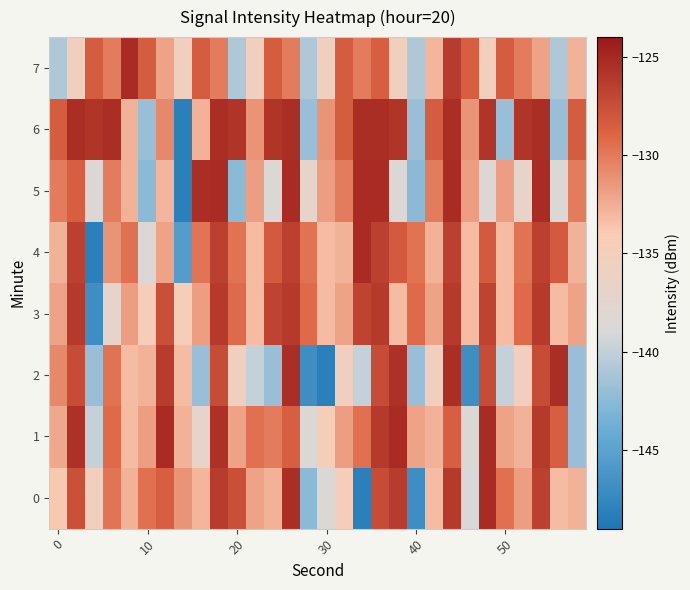

Rank the series by their maximum value, from lowest to highest.

3, 2, 6, 0, 1, 4, 5, 7